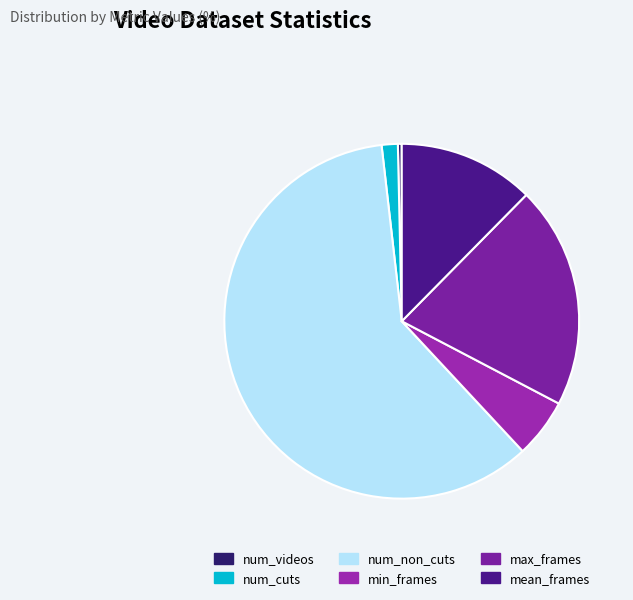

Is the sum of num_cuts and num_videos greater than half?

No